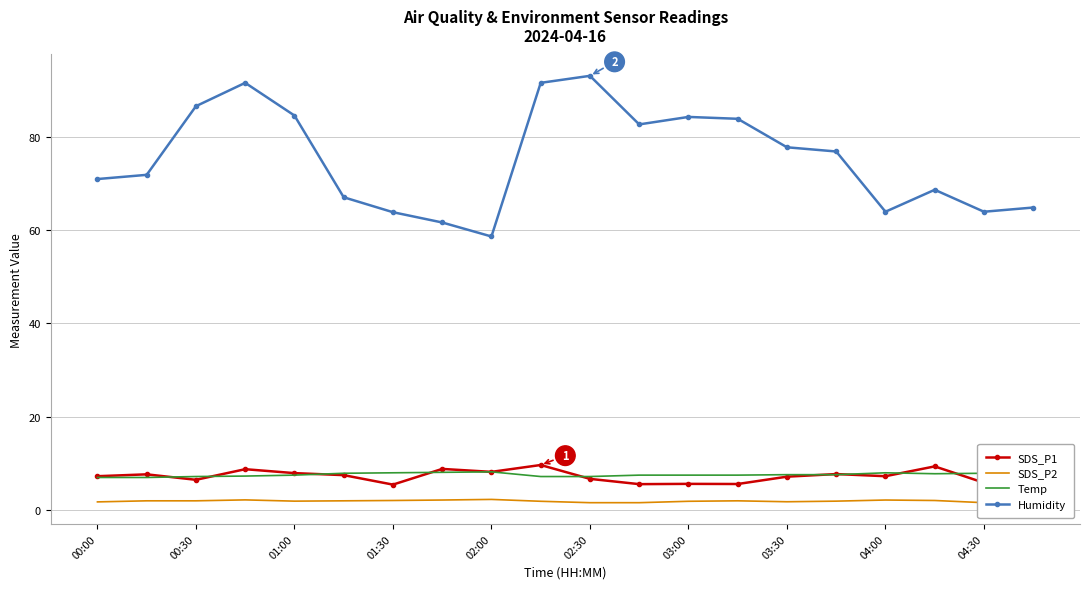

True or false: Humidity and Temp intersect in this chart.

False